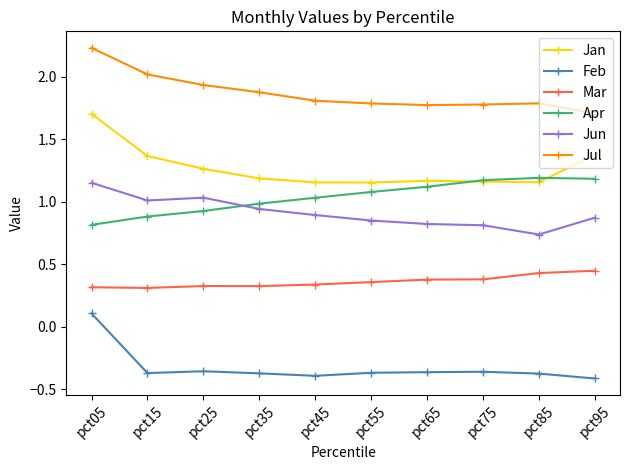

True or false: Apr and Feb intersect in this chart.

False